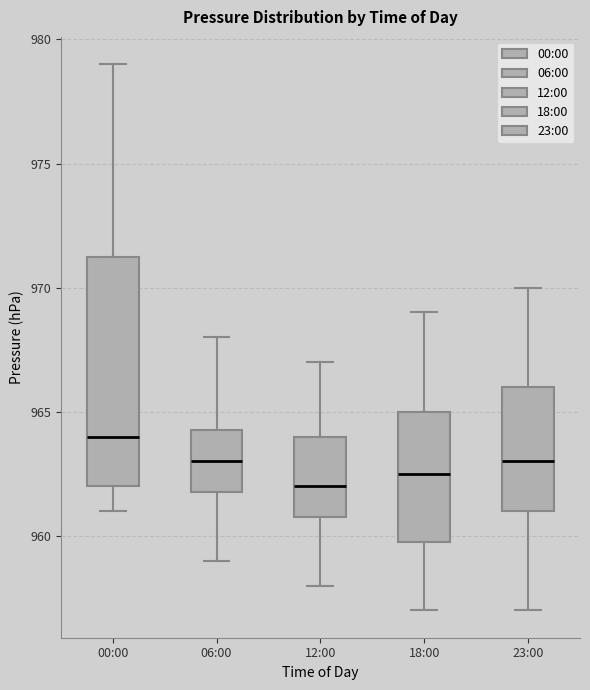

Where does the upper whisker of the box for 12:00 end on the y-axis? The values are not printed on the chart, so give them approximately, as read against the axis.

967.0